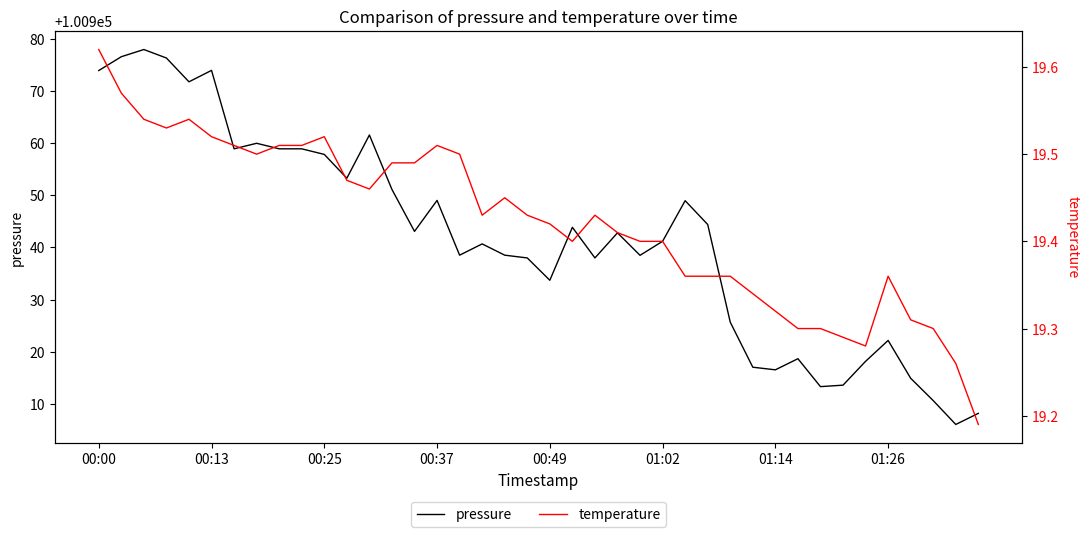

The pressure series shows 100918.7 at 31. True or false?

True